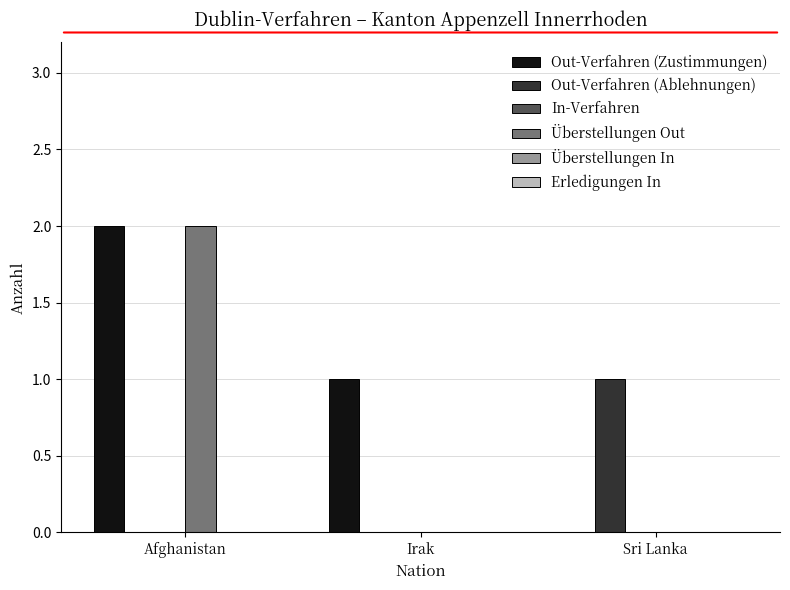

At which category is the sum across all series the highest?

Afghanistan